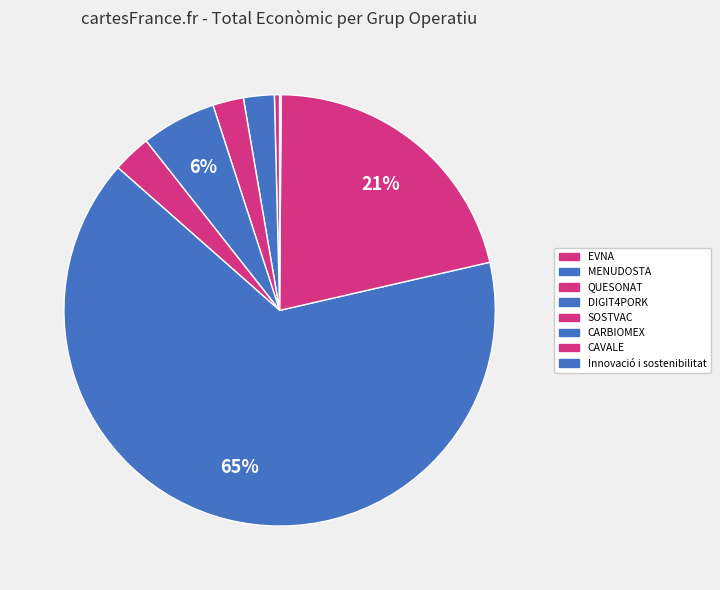

What percentage is the CAVALE slice, to the nearest percent?

21%